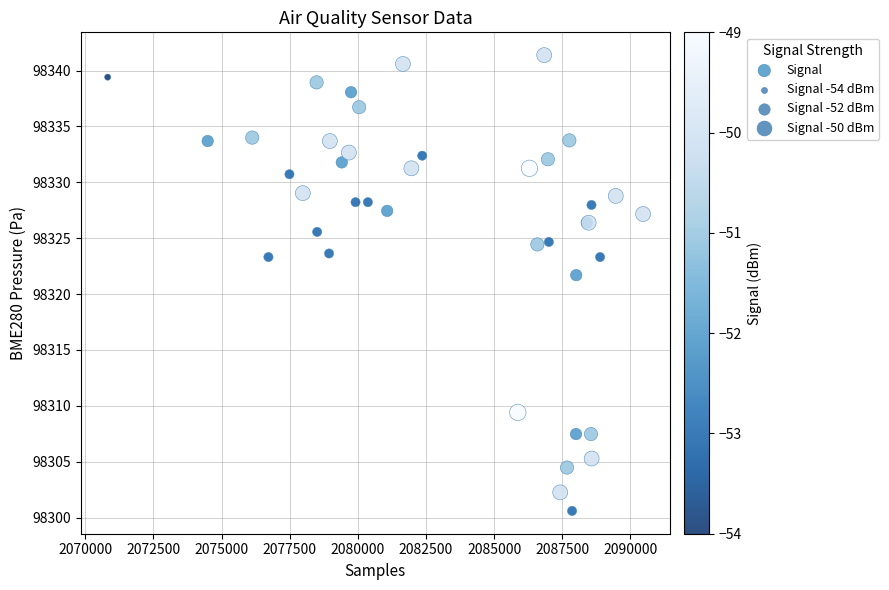

What Y value in the scatter plot is closest to 98320?

98321.7